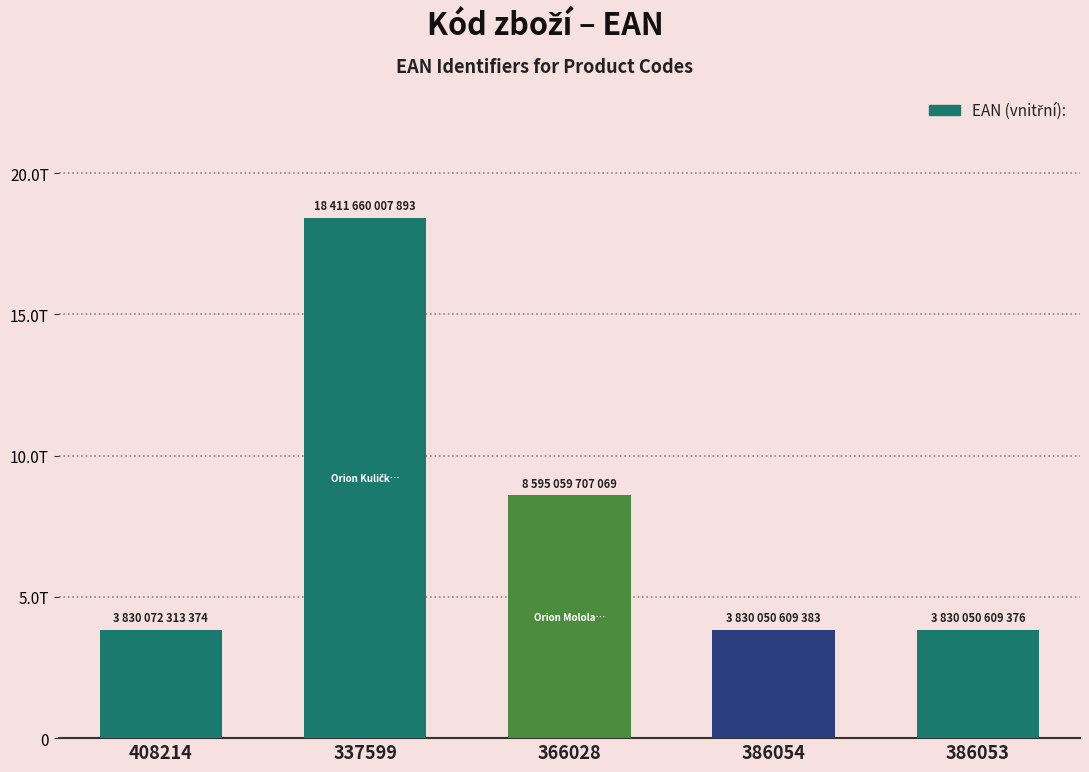

At which label is the value closest to 11120855308634?

366028